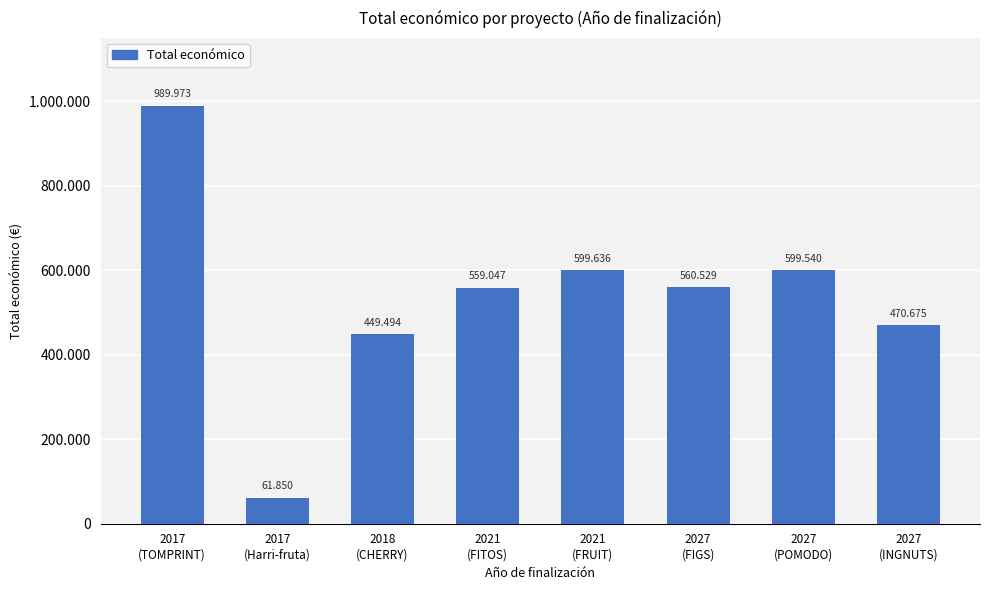

Does the chart contain any negative values?

No